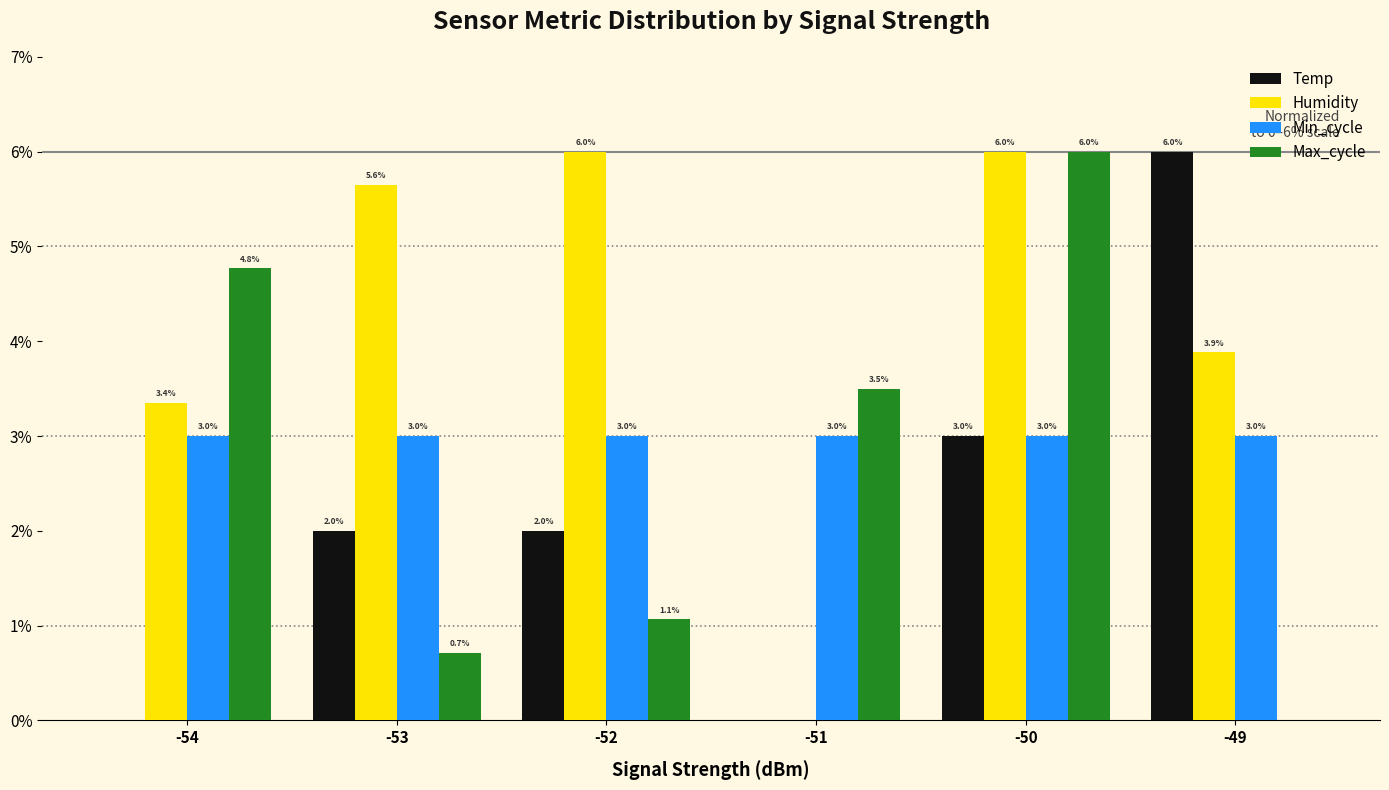

What is the sum of the Temp values at -54 and -52?

2.0